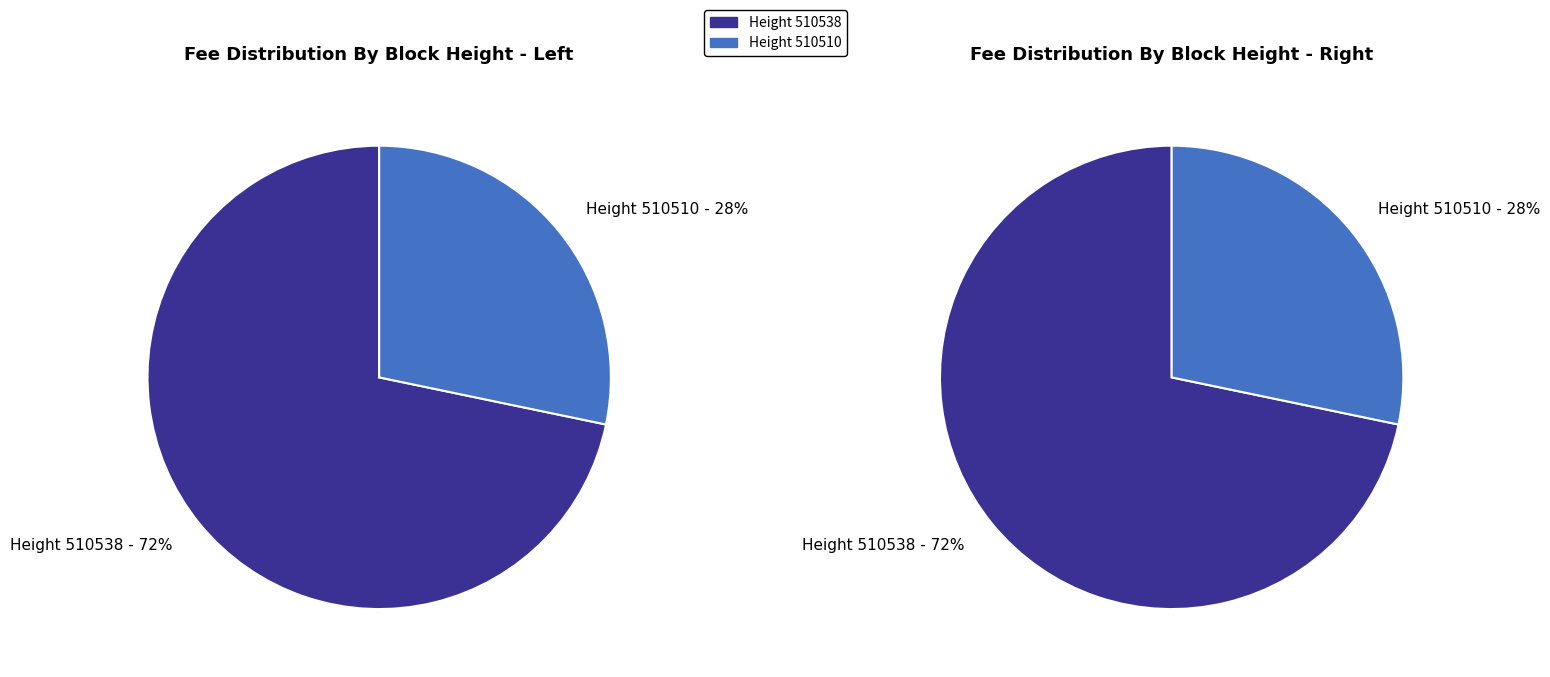

What portion of the pie excludes 510510?

71.7%